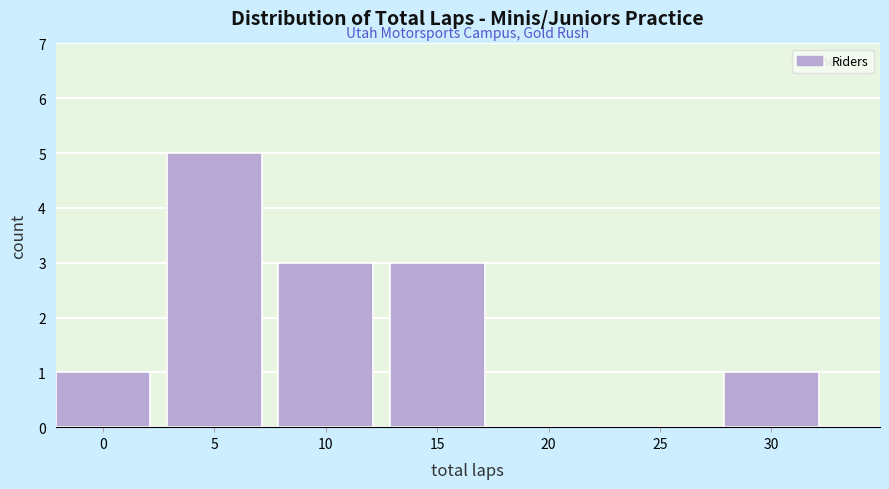

Reading left to right, transcribe all the data shown in this chart.

0=1	5=5	10=3	15=3	20=0	25=0	30=1